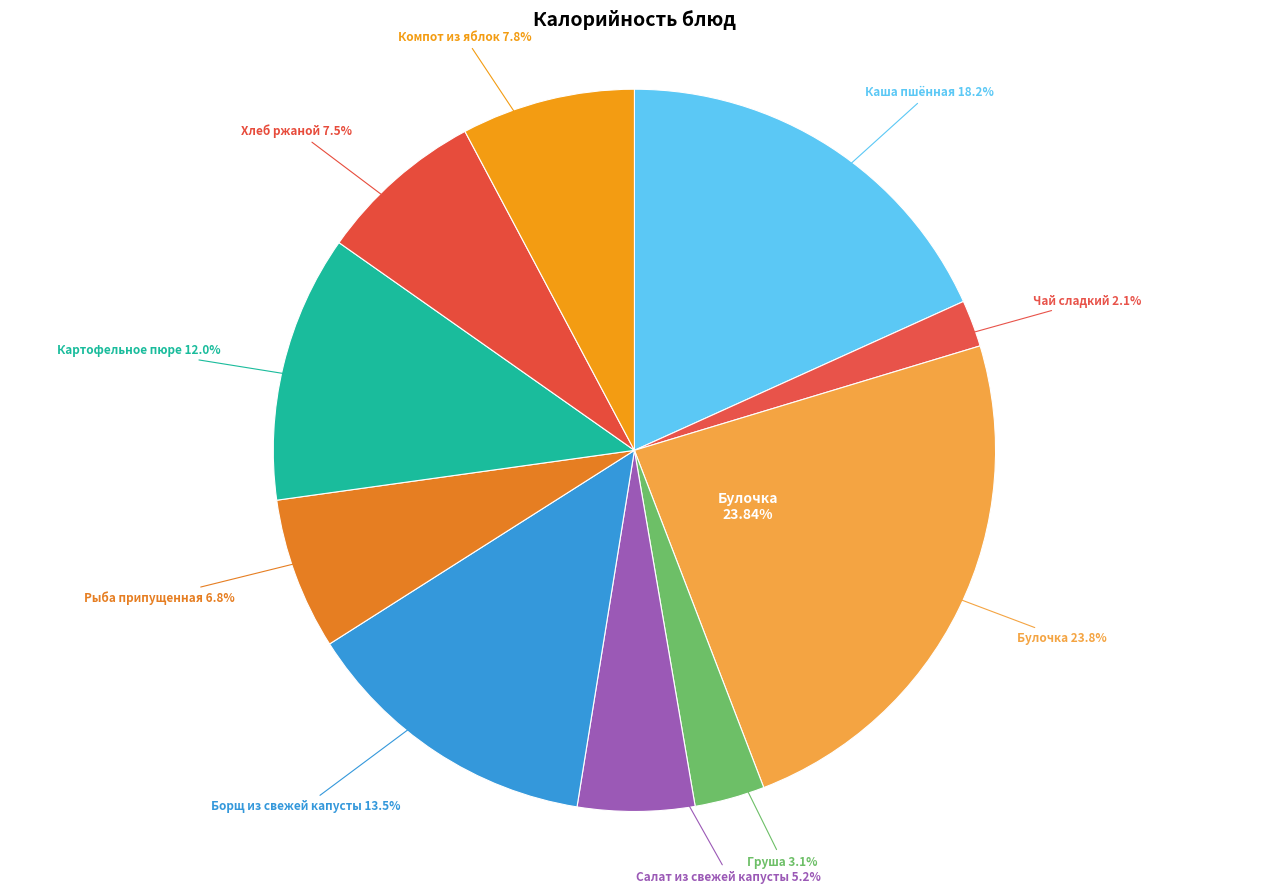

What portion of the pie excludes Компот из яблок?

92.2%